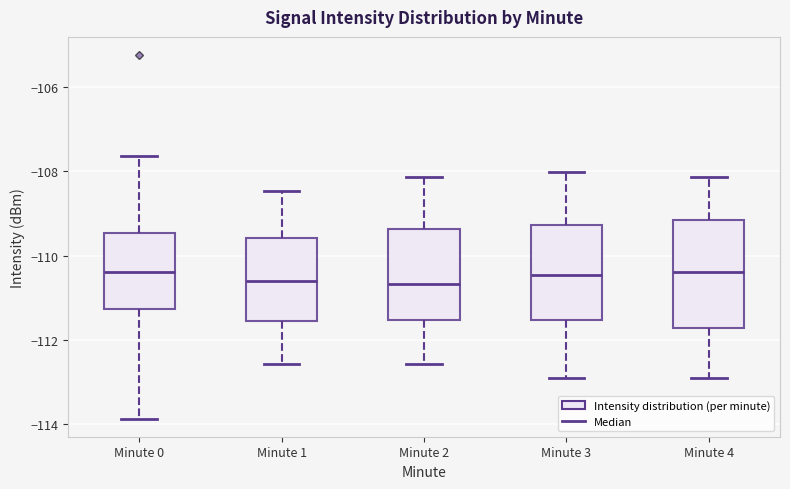

Reading left to right, transcribe this box plot: for each box, give where its median line is, the range the box spans, and where its two whiskers end, as read against the y-axis. The values are not printed on the chart, so give them approximately, as read against the axis.

Minute 0: median -110.4, box -111.2 to -109.4, whiskers -113.8 to -107.6
Minute 1: median -110.6, box -111.6 to -109.6, whiskers -112.6 to -108.4
Minute 2: median -110.6, box -111.6 to -109.4, whiskers -112.6 to -108.2
Minute 3: median -110.4, box -111.6 to -109.2, whiskers -113.0 to -108.0
Minute 4: median -110.4, box -111.8 to -109.2, whiskers -113.0 to -108.2